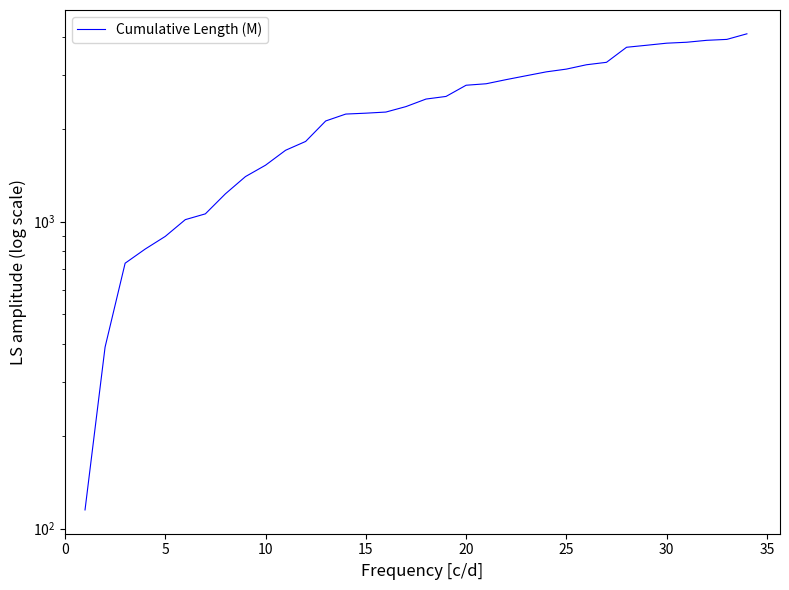

What is the maximum value shown in the chart?

4092